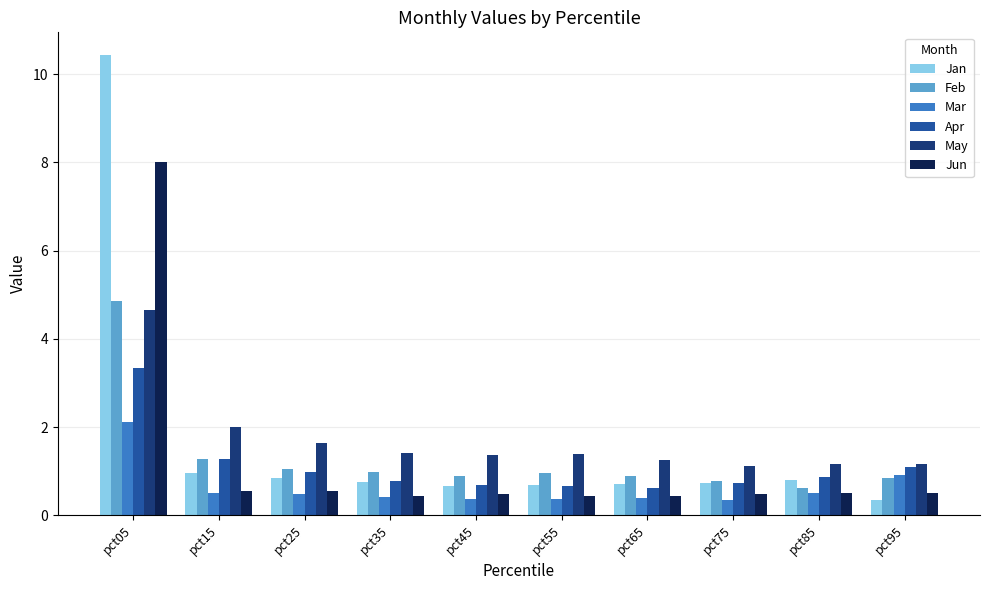

What is the difference between the Jan values at pct05 and pct55?

9.7